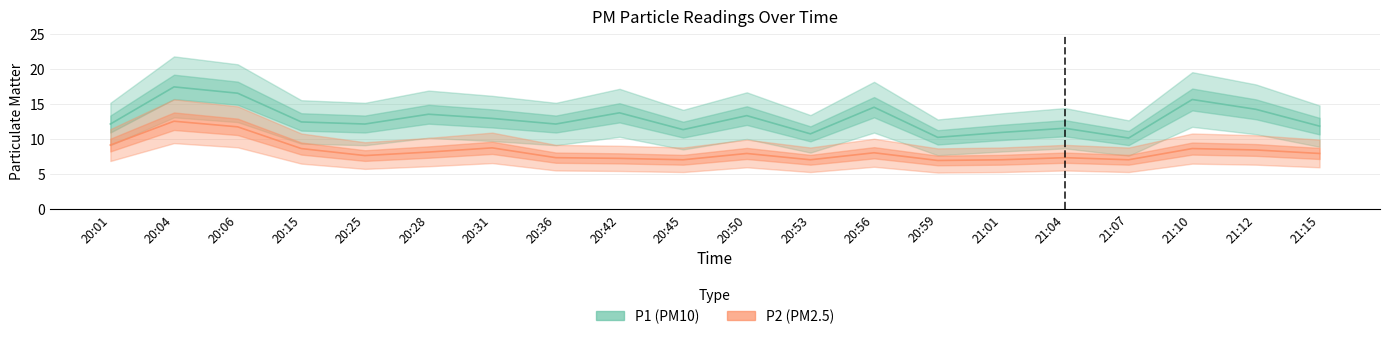

What position from the right is 20:42?

12